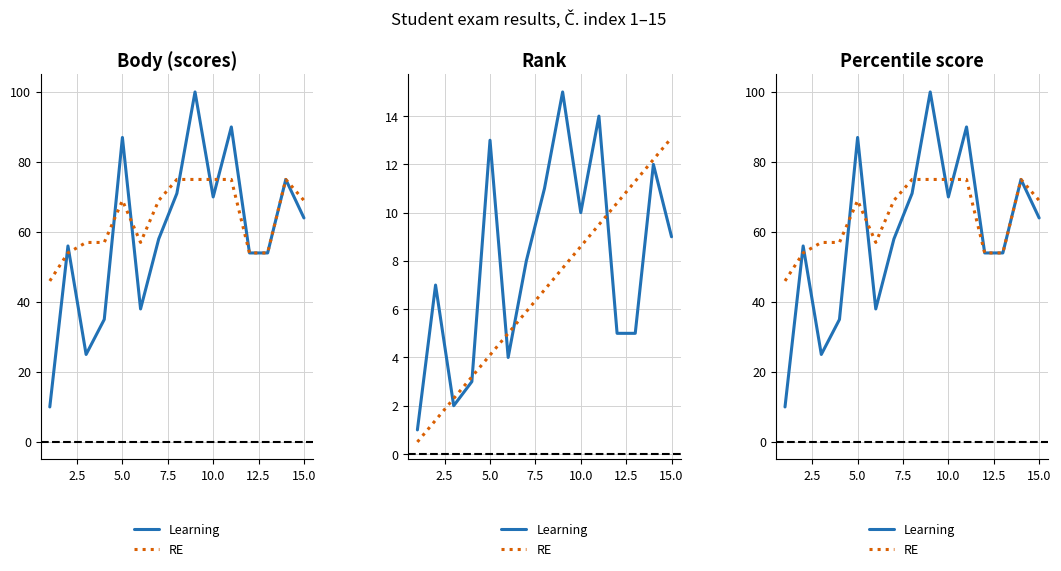

At how many categories does at least one series exceed 32?

15